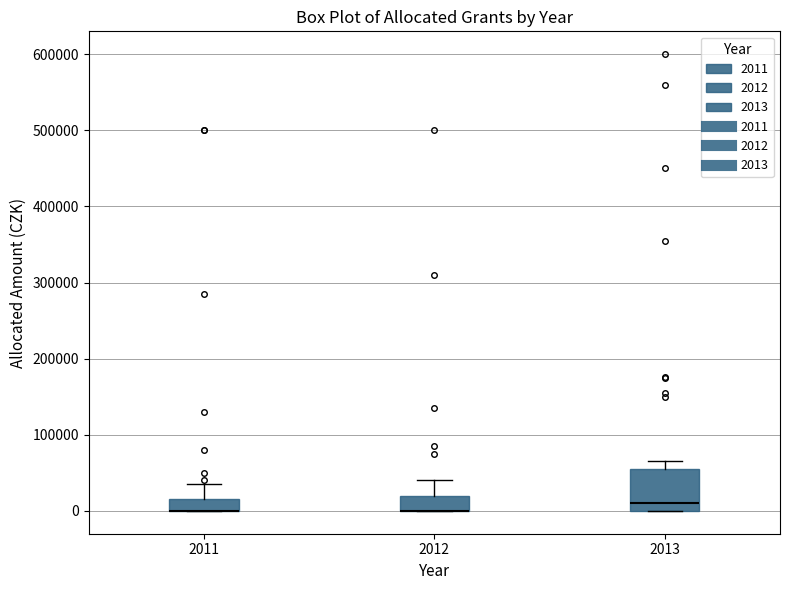

Where is the upper edge of the box at x = 2013 on the y-axis? The values are not printed on the chart, so give them approximately, as read against the axis.

60000